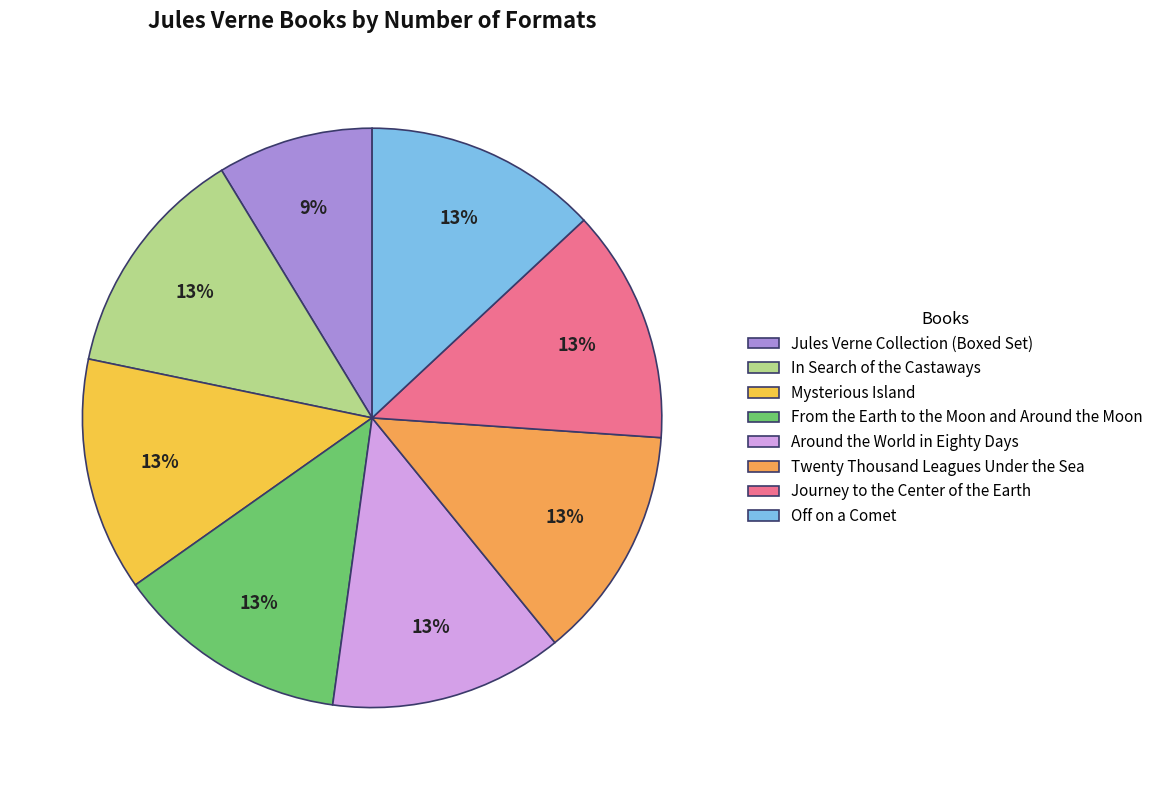

What is the ratio of the value at Jules Verne Collection (Boxed Set) to the value at Twenty Thousand Leagues Under the Sea?

0.7